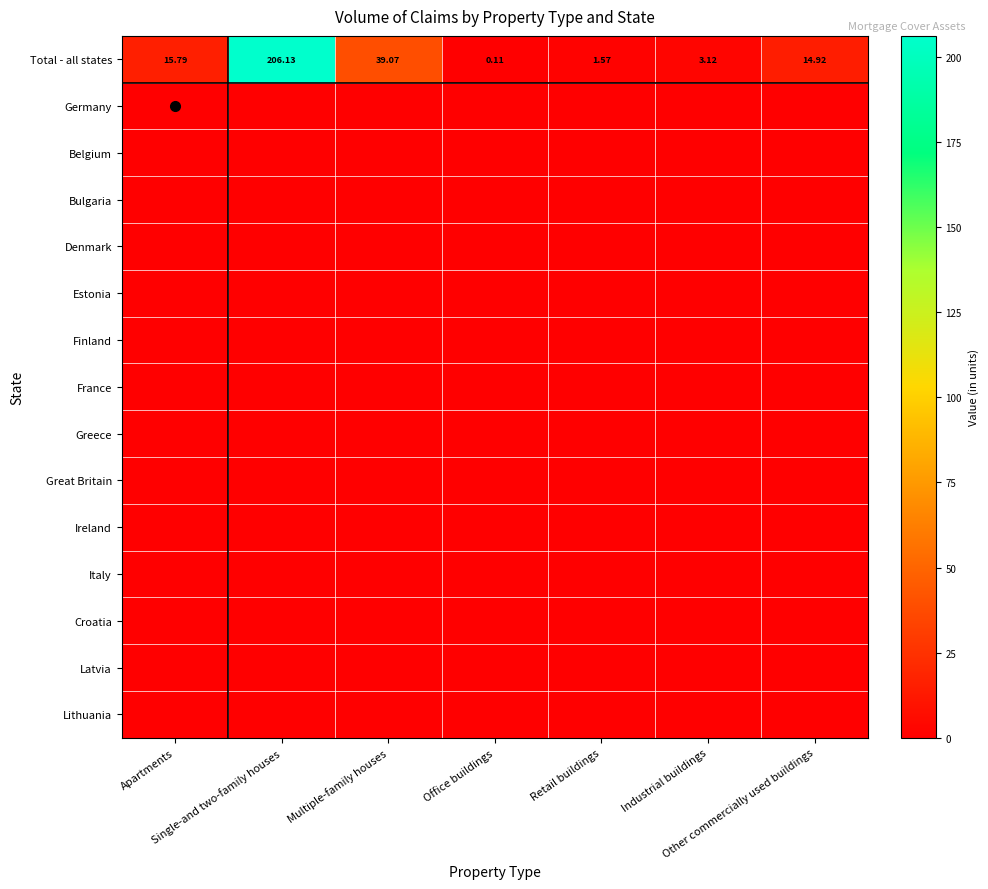

The value of Denmark at Apartments is 0.0. True or false?

True